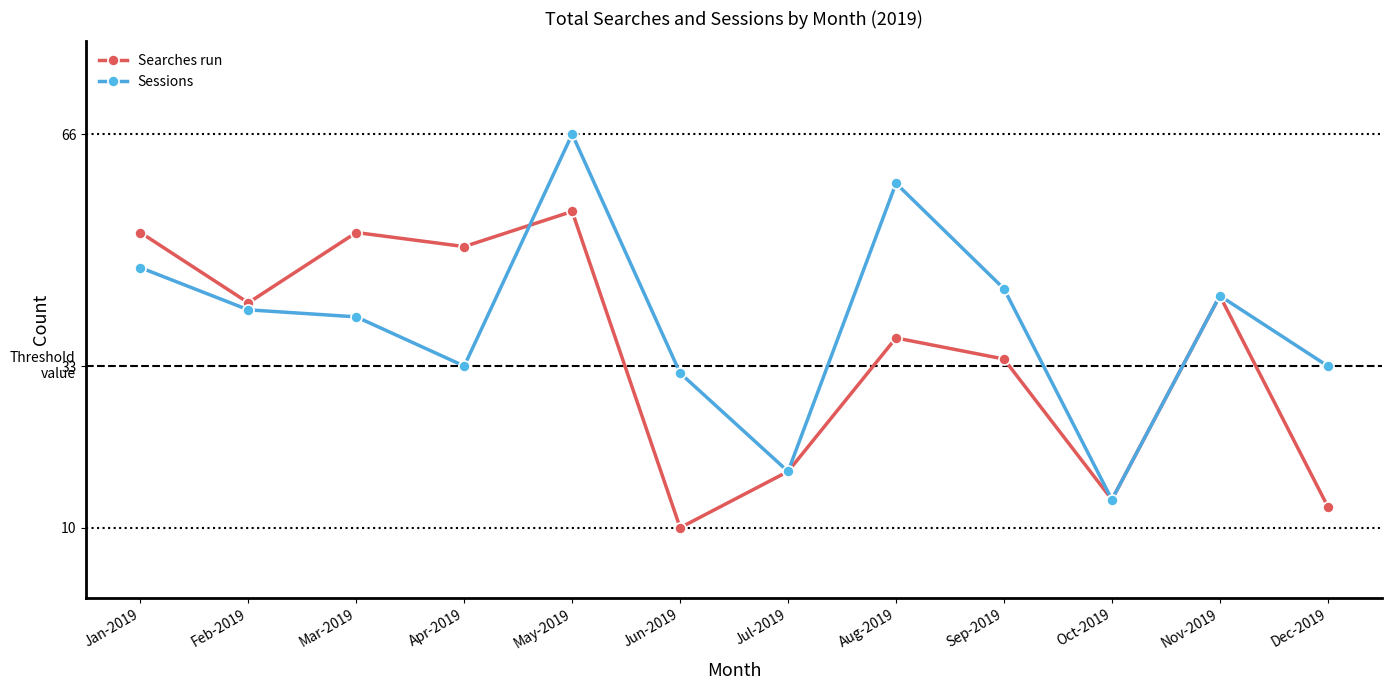

Does the chart have visible grid lines?

No